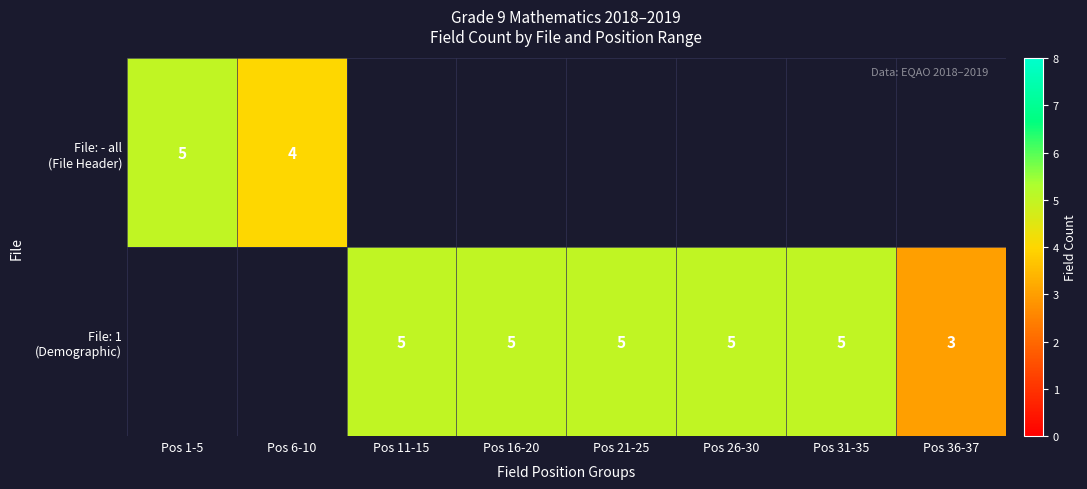

What is the minimum value for File: - all (File Header)?

4.0